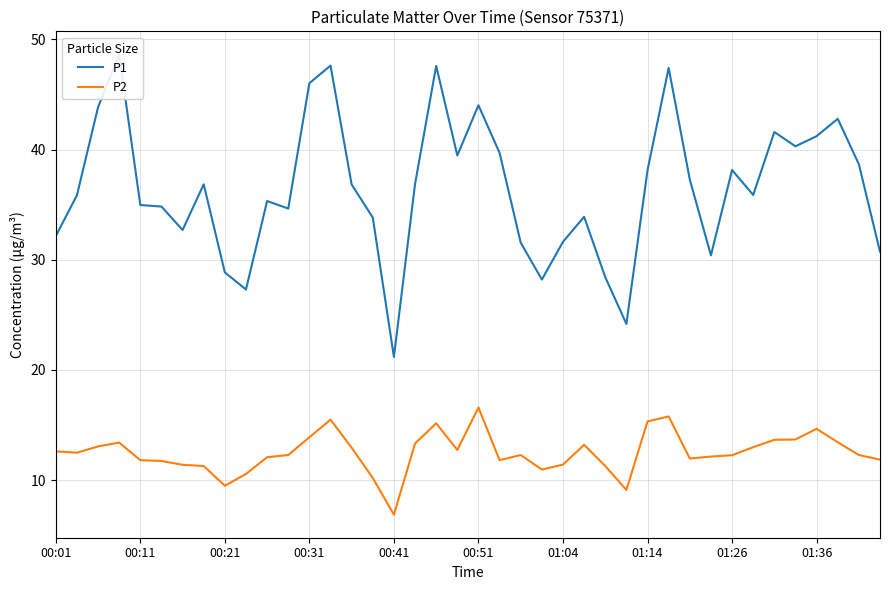

What is the maximum value shown in the chart?

48.6